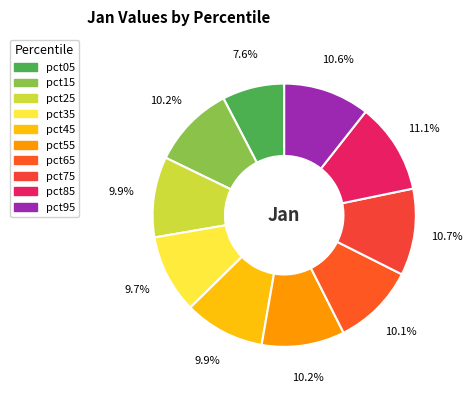

True or false: pct35 accounts for 1% of the total.

False